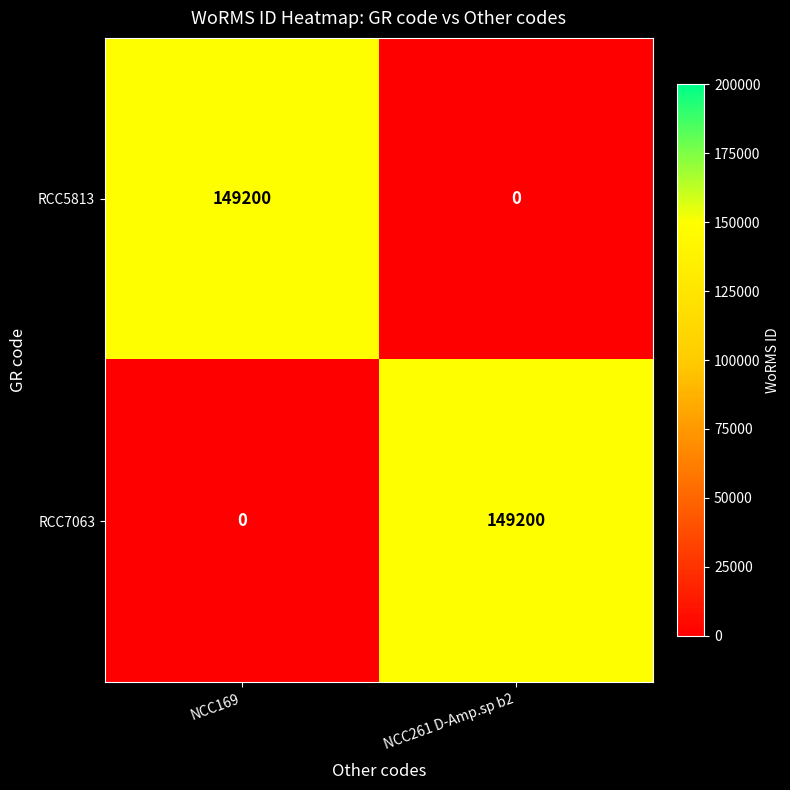

True or false: RCC5813 has a value of 149200 at NCC169.

True